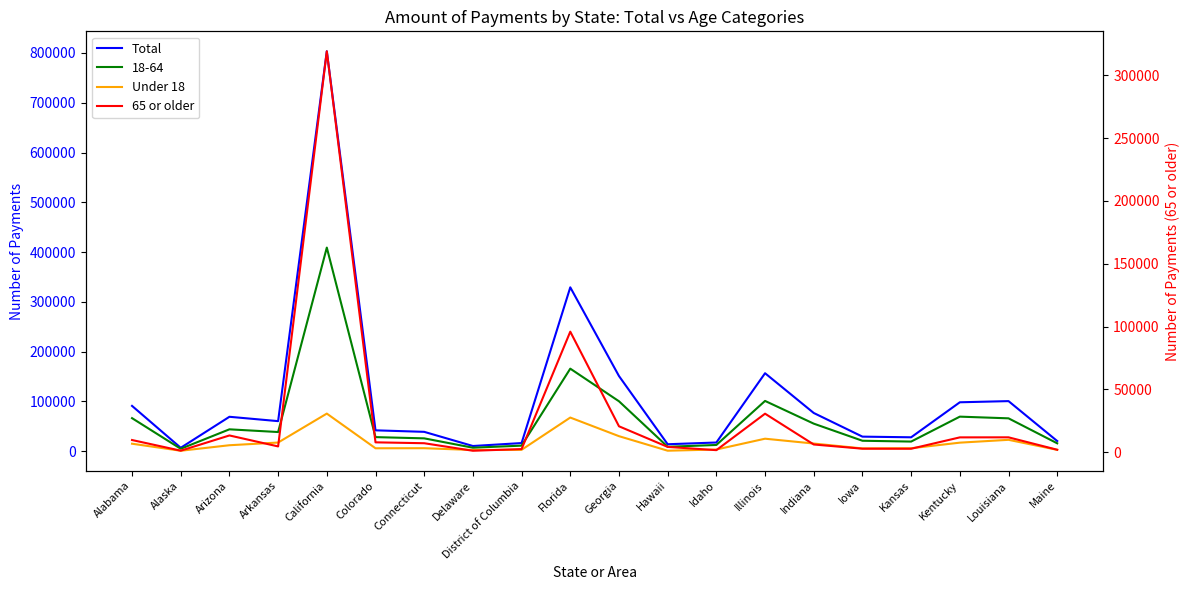

How many data points in Total are less than 60259?

10